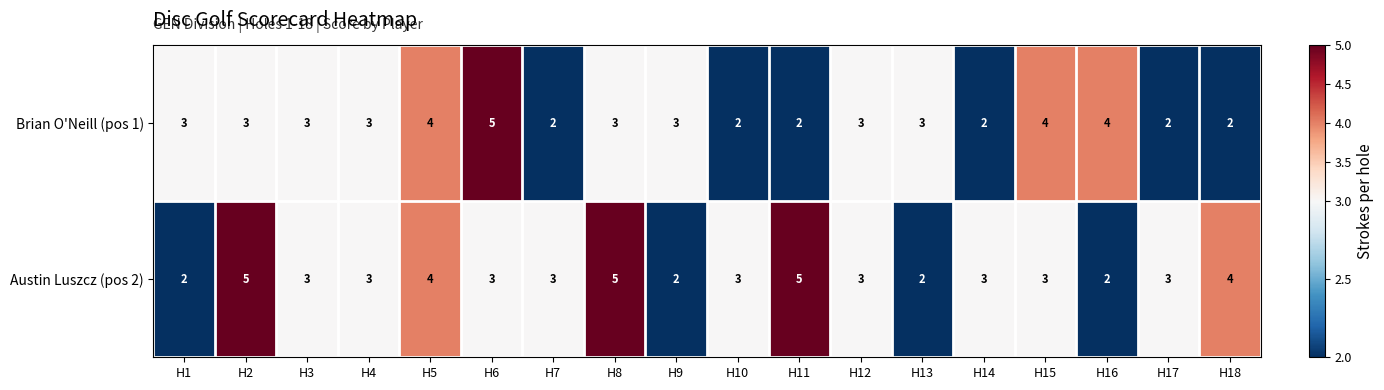

List the series in order of their overall mean, lowest first.

Brian O'Neill (pos 1), Austin Luszcz (pos 2)